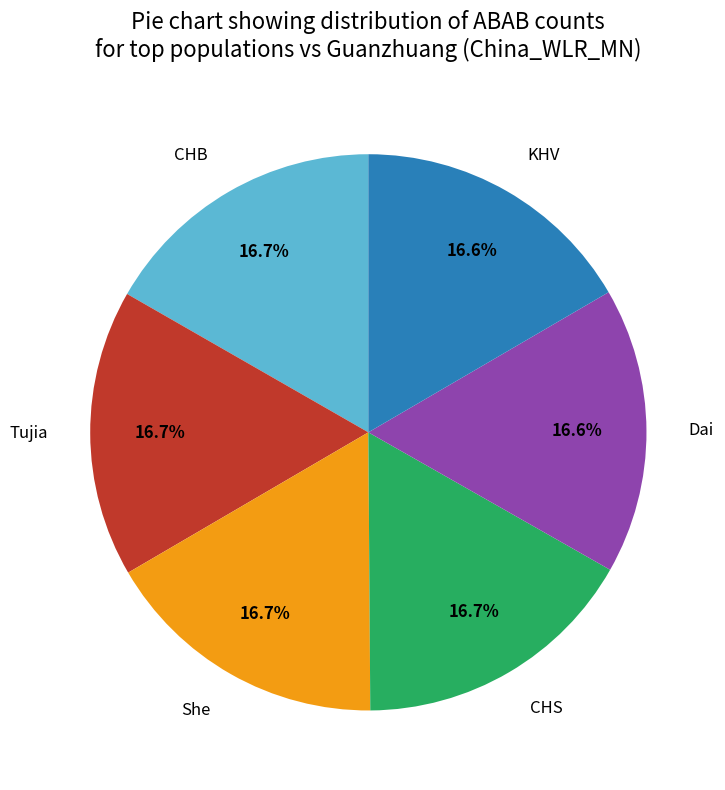

What portion of the pie excludes CHS?

83.3%